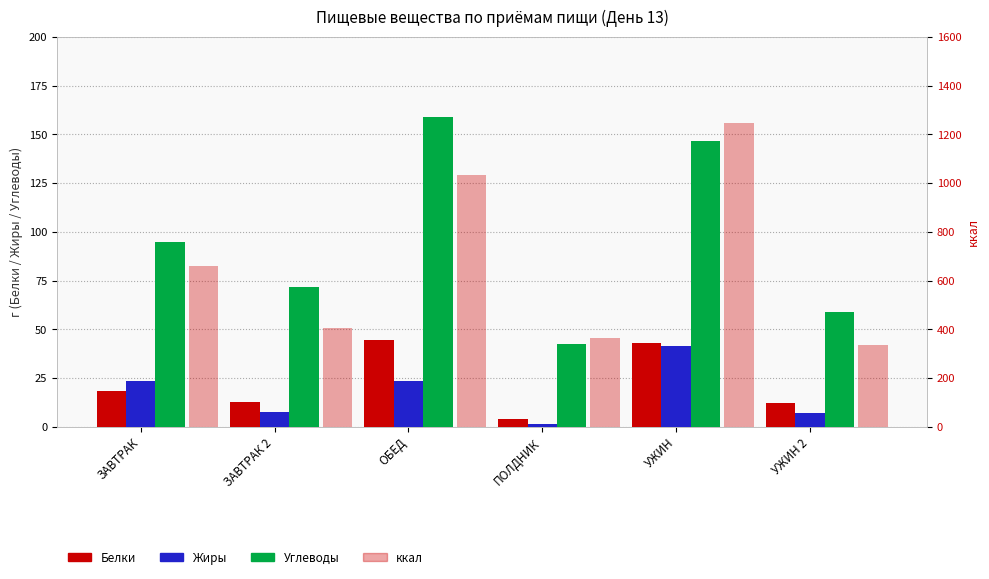

At which label does ккал first exceed 660?

ЗАВТРАК